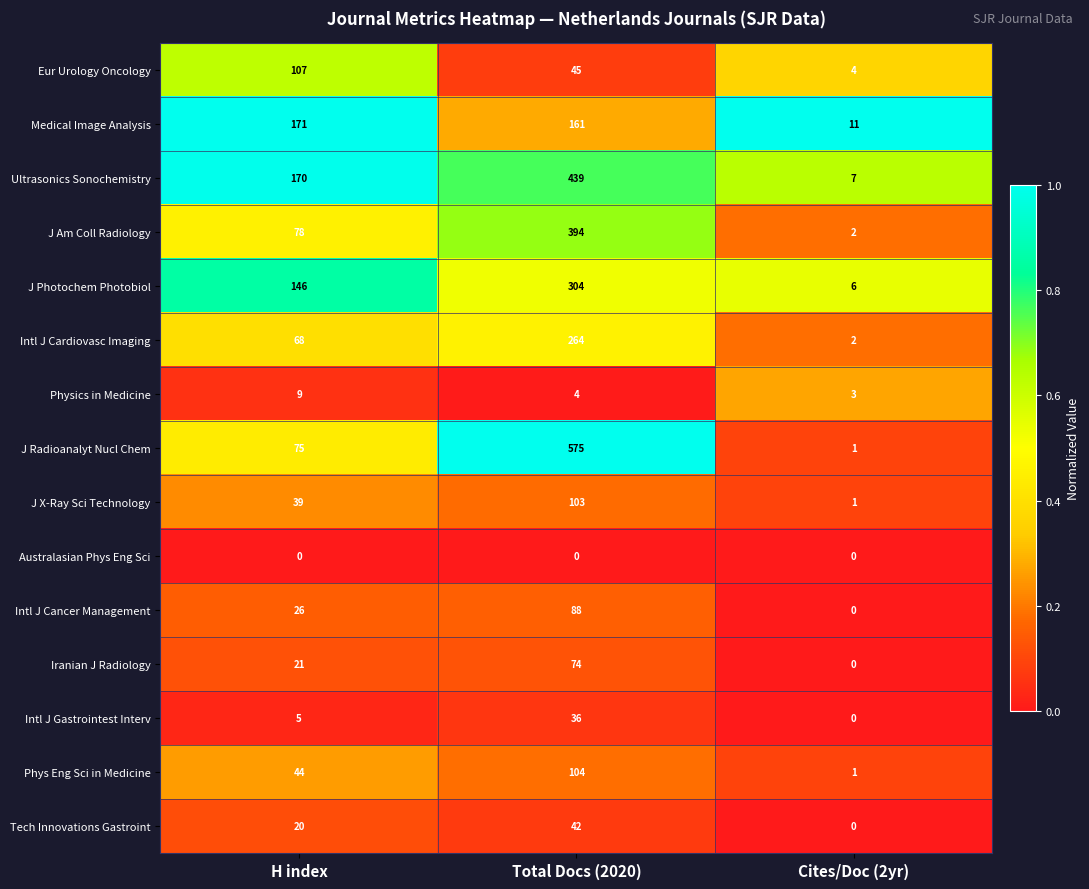

What is the spread (max minus min) of values at Cites/Doc (2yr)?

11